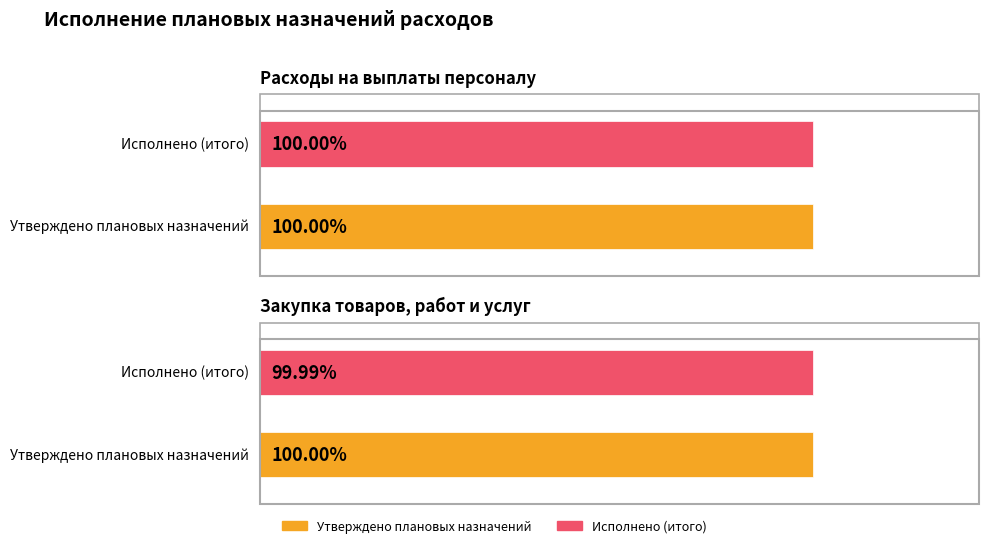

At how many categories does at least one series exceed 57913776?

1